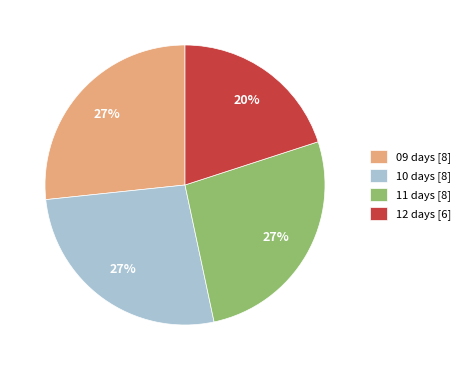

Between 12 days and 10 days, which is larger?

10 days